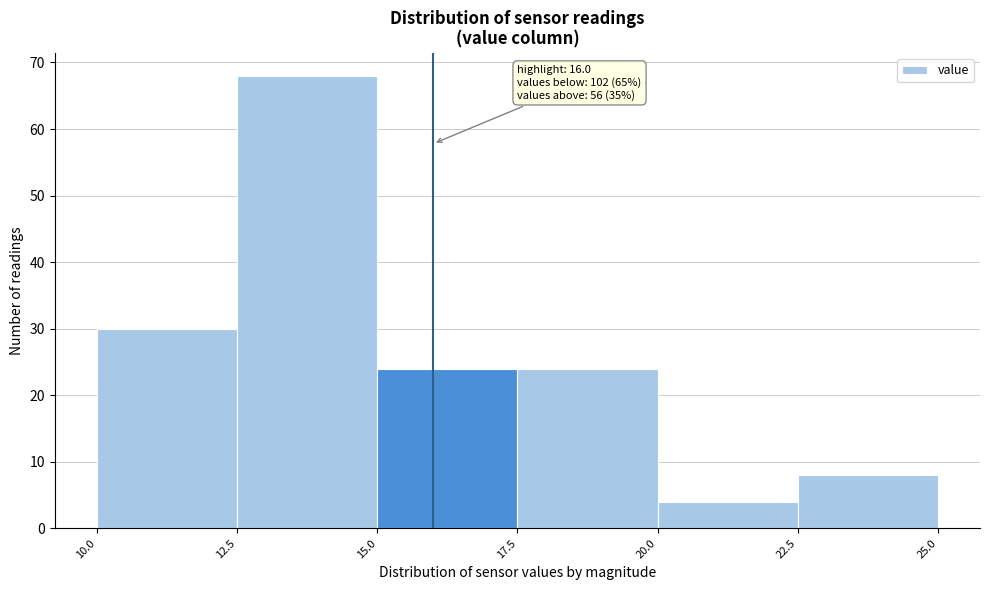

Which range on the x-axis has the tallest bar?

12.5 to 15.0